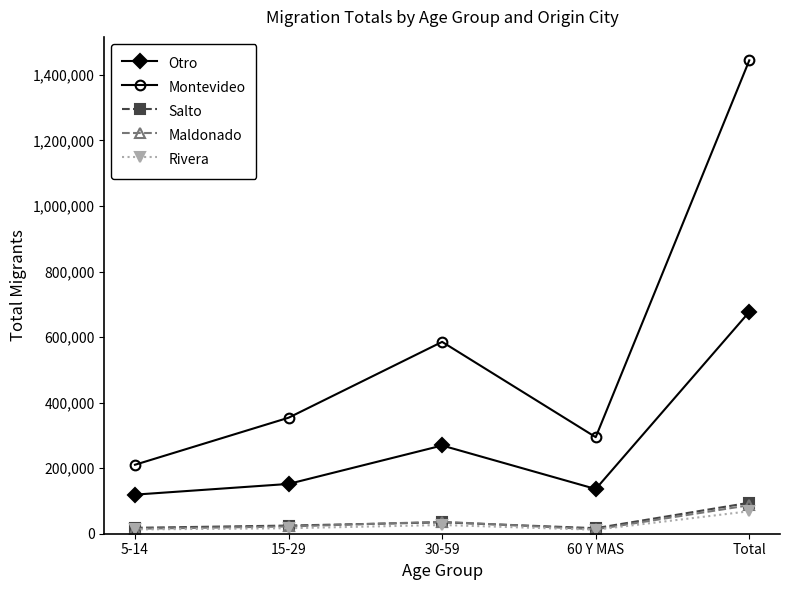

What is the average value of the Rivera series?

27416